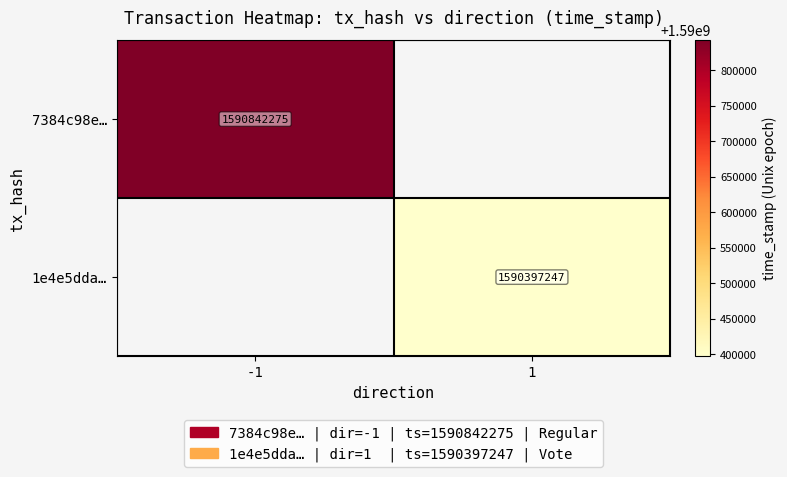

Is the value of 1e4e5dda… at 1 greater than the value of 7384c98e… at -1?

No